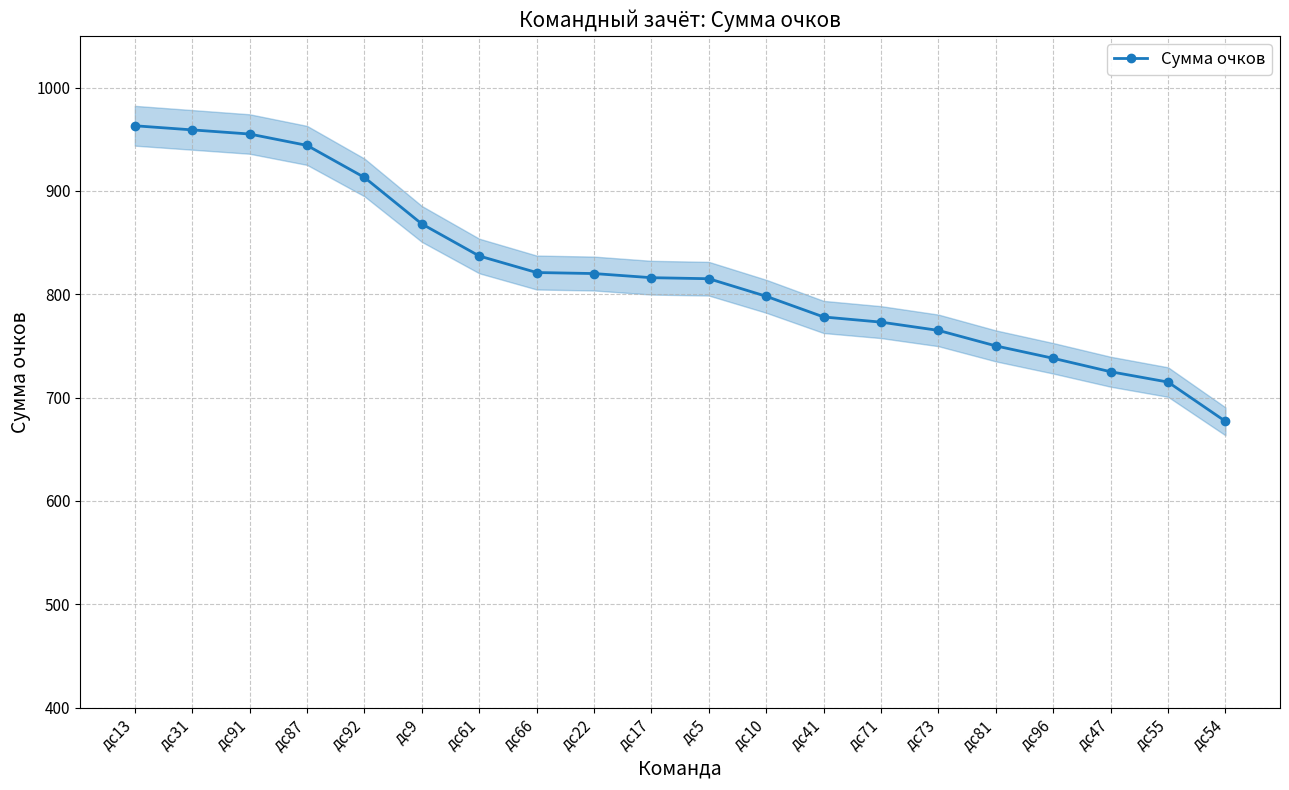

What is the change in value from дс61 to дс96?

-99